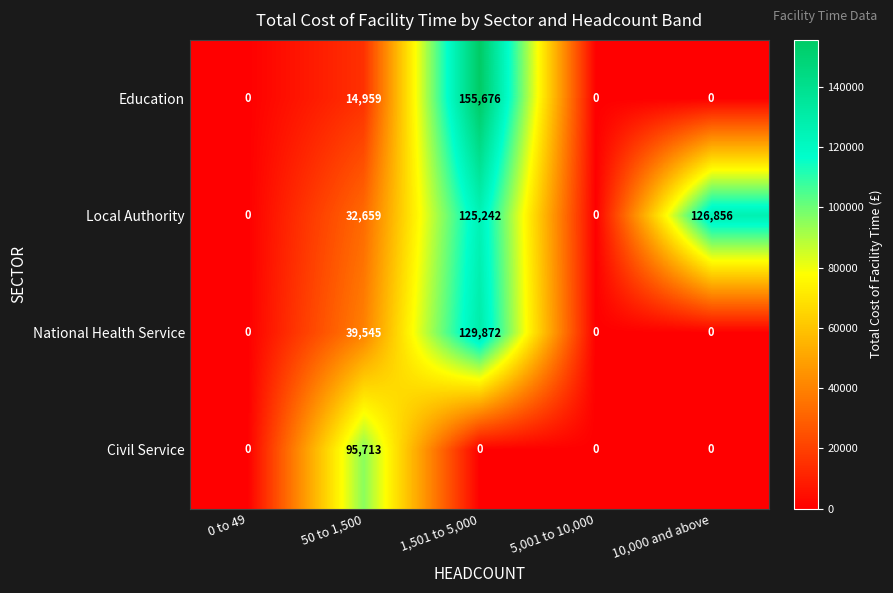

Reading left to right, list all the values displayed in this chart.

Education: 0 to 49=0	50 to 1,500=14959	1,501 to 5,000=155676	5,001 to 10,000=0	10,000 and above=0
Local Authority: 0 to 49=0	50 to 1,500=32659	1,501 to 5,000=125242	5,001 to 10,000=0	10,000 and above=126856
National Health Service: 0 to 49=0	50 to 1,500=39545	1,501 to 5,000=129872	5,001 to 10,000=0	10,000 and above=0
Civil Service: 0 to 49=0	50 to 1,500=95713	1,501 to 5,000=0	5,001 to 10,000=0	10,000 and above=0